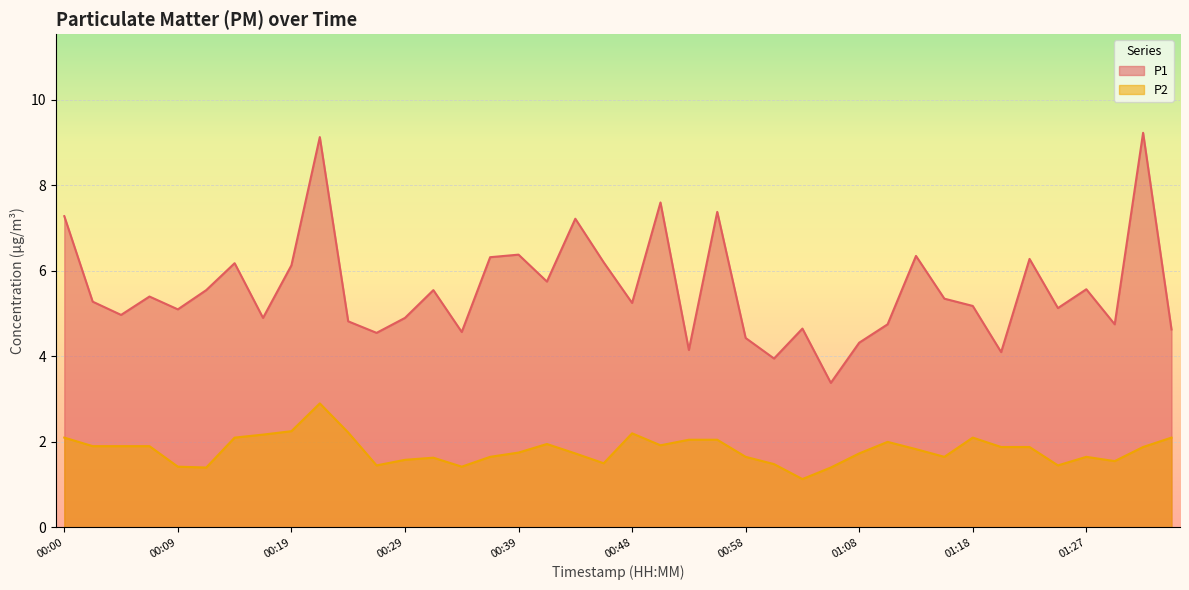

Rank the series by their average value, from highest to lowest.

P1, P2